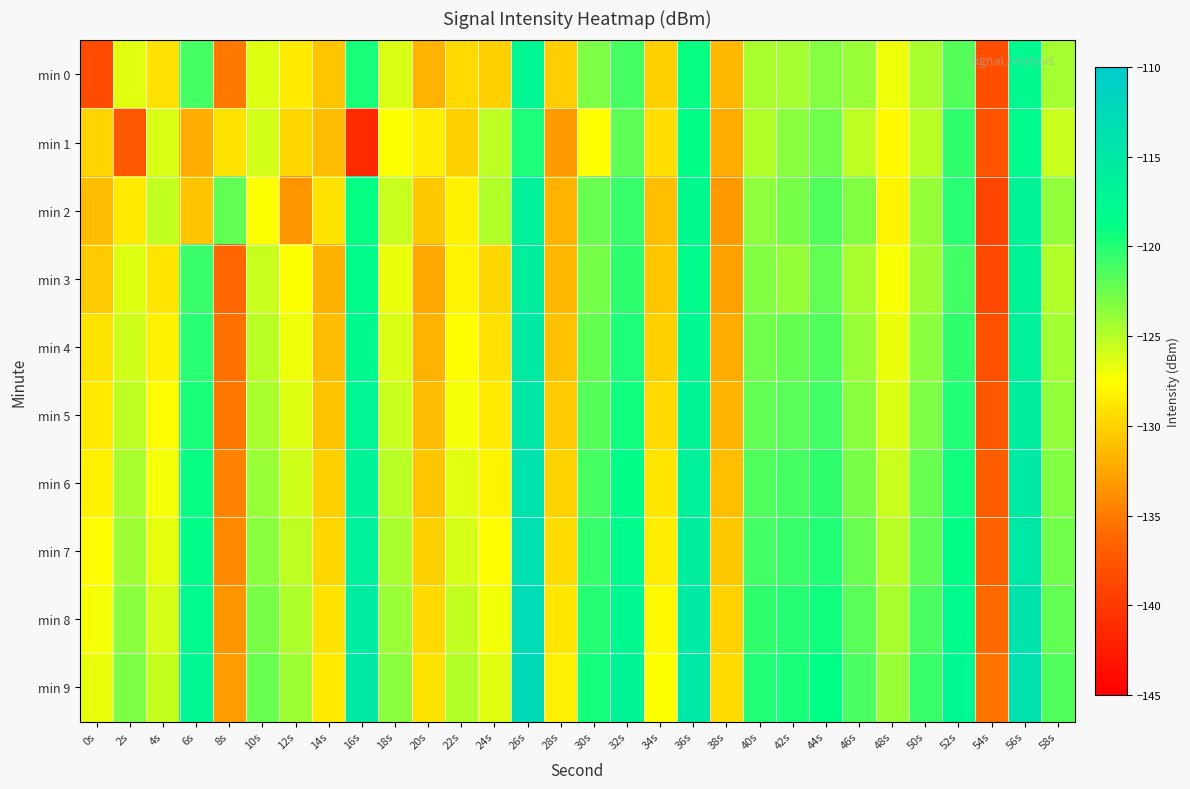

What is the minimum value shown in the chart?

-141.4